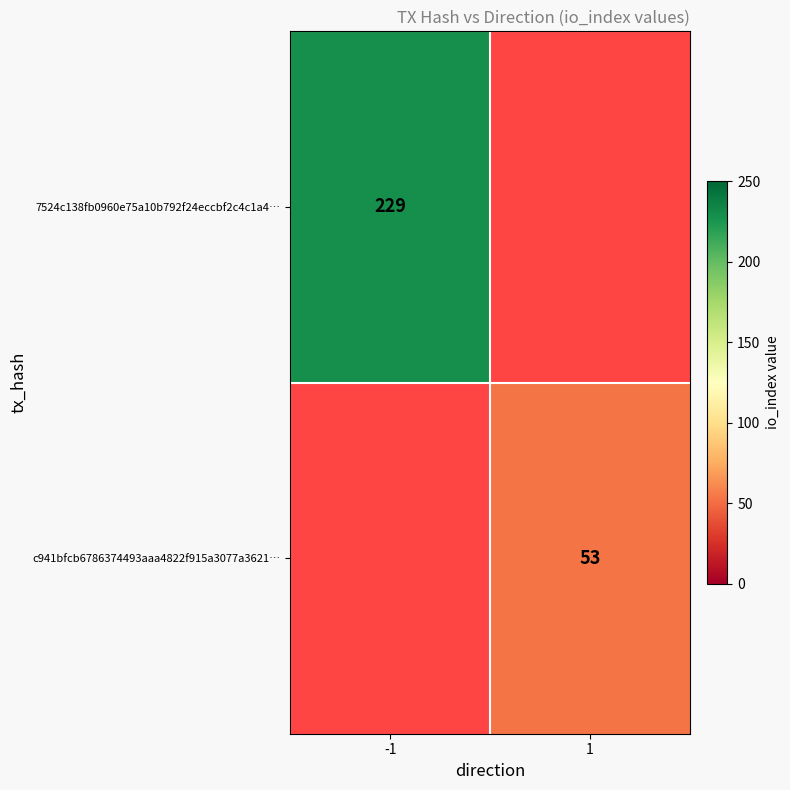

True or false: c941bfcb6786374493aaa4822f915a3077a3621… has a value of 87 at 1.

False